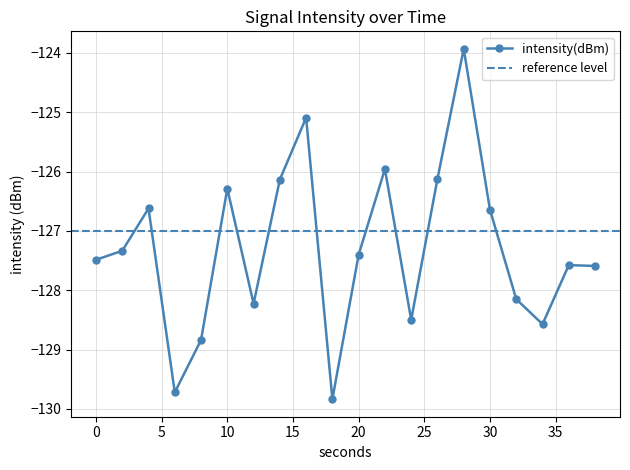

At which category does the chart reach its peak across all series?

28